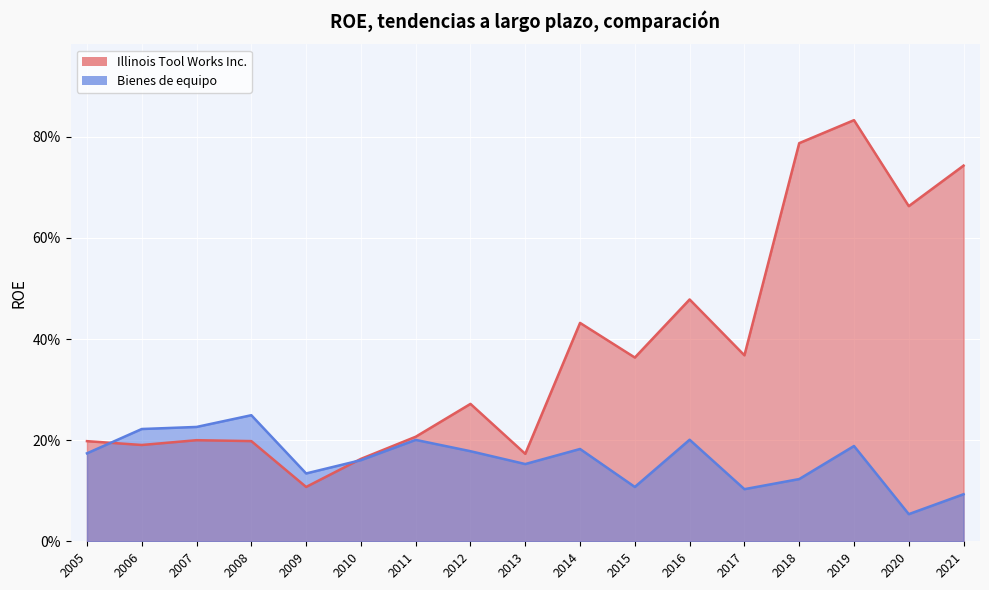

Where do Illinois Tool Works Inc. and Bienes de equipo first cross each other?

2005 and 2006